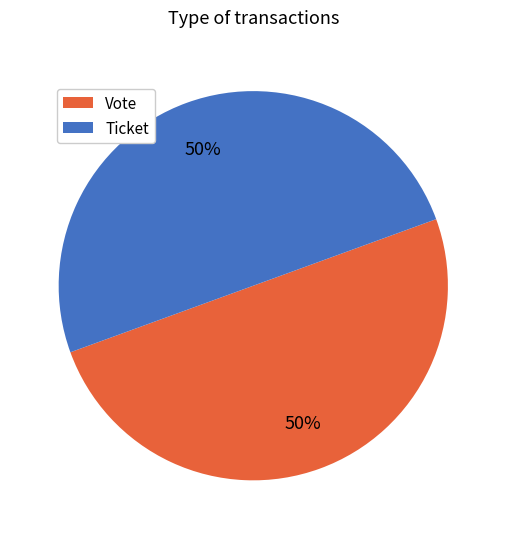

To the nearest percent, what is the average slice percentage?

50%